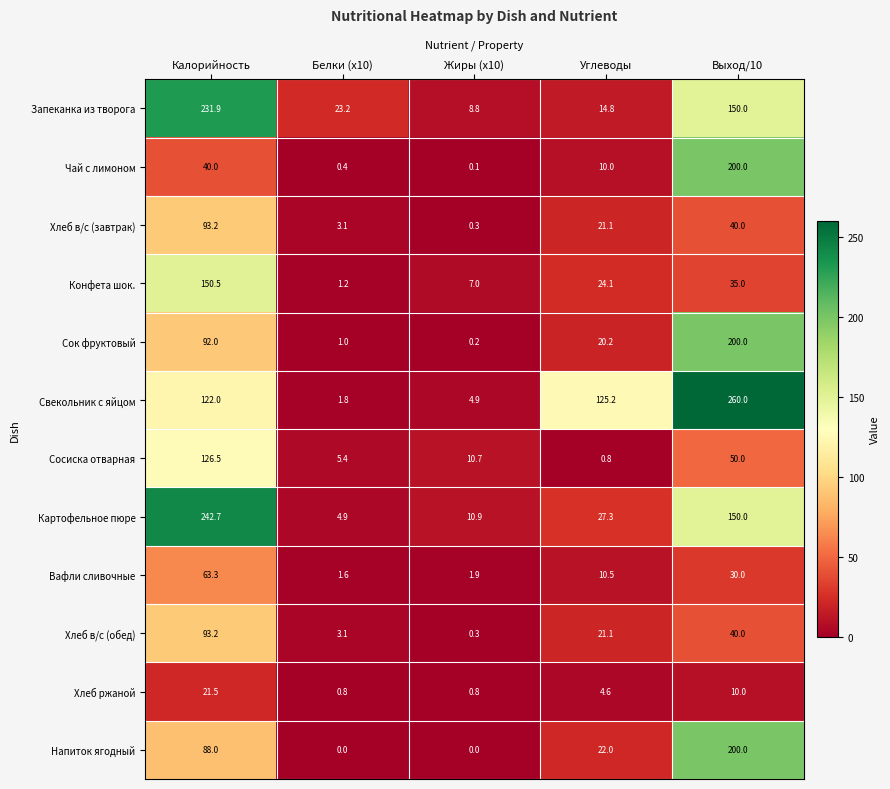

Rank the categories by Чай с лимоном value from lowest to highest.

Жиры (x10), Белки (x10), Углеводы, Калорийность, Выход/10